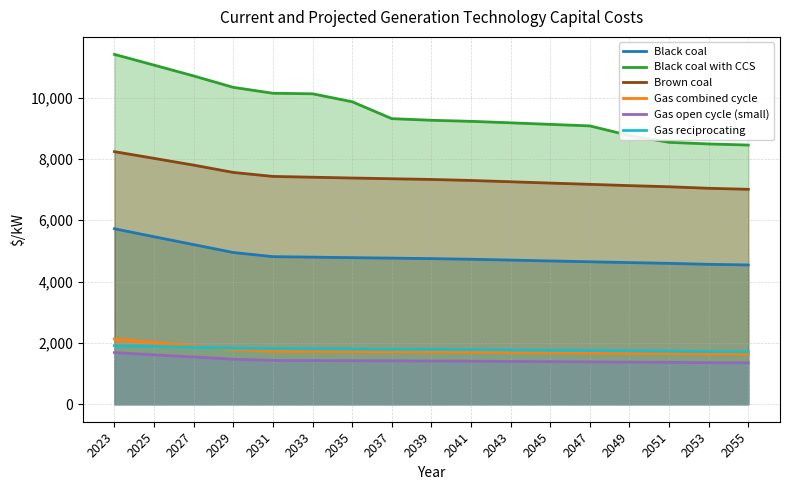

True or false: Gas reciprocating has more than 0 interior local peaks.

False